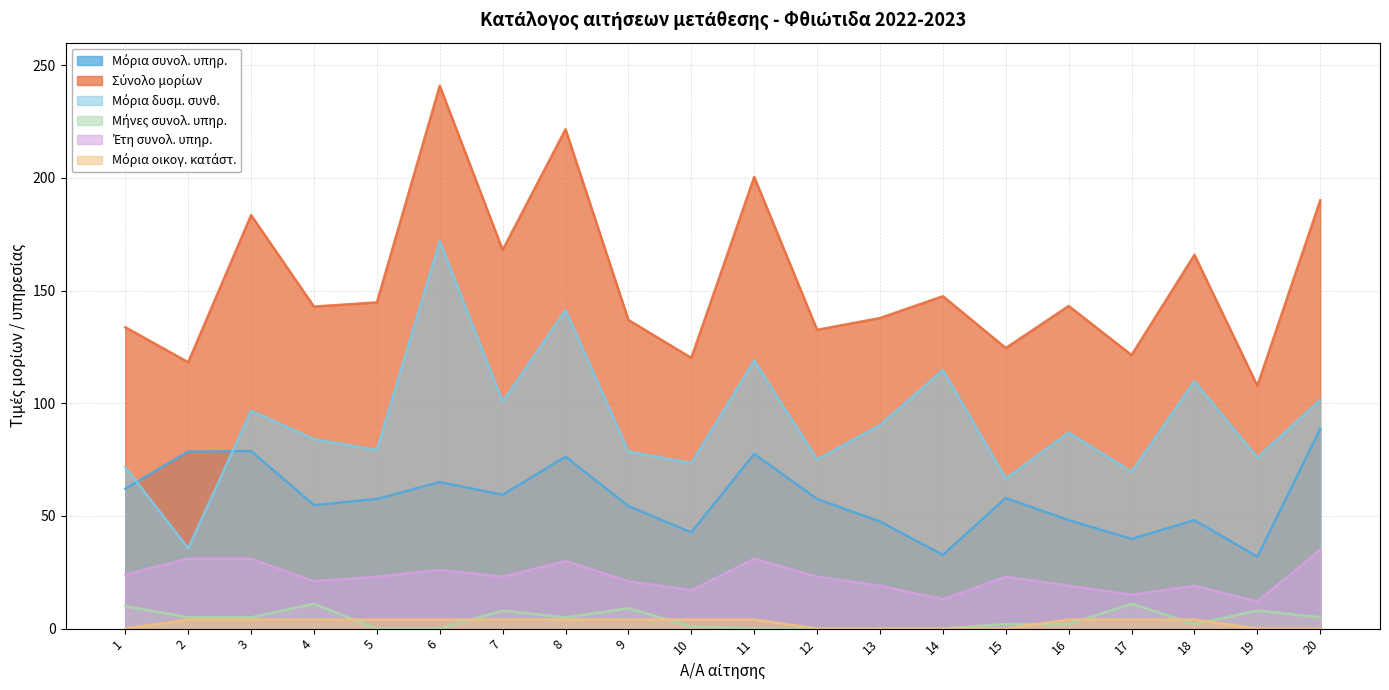

What is the approximate value of Έτη συνολ. υπηρ. at 14?

13.0